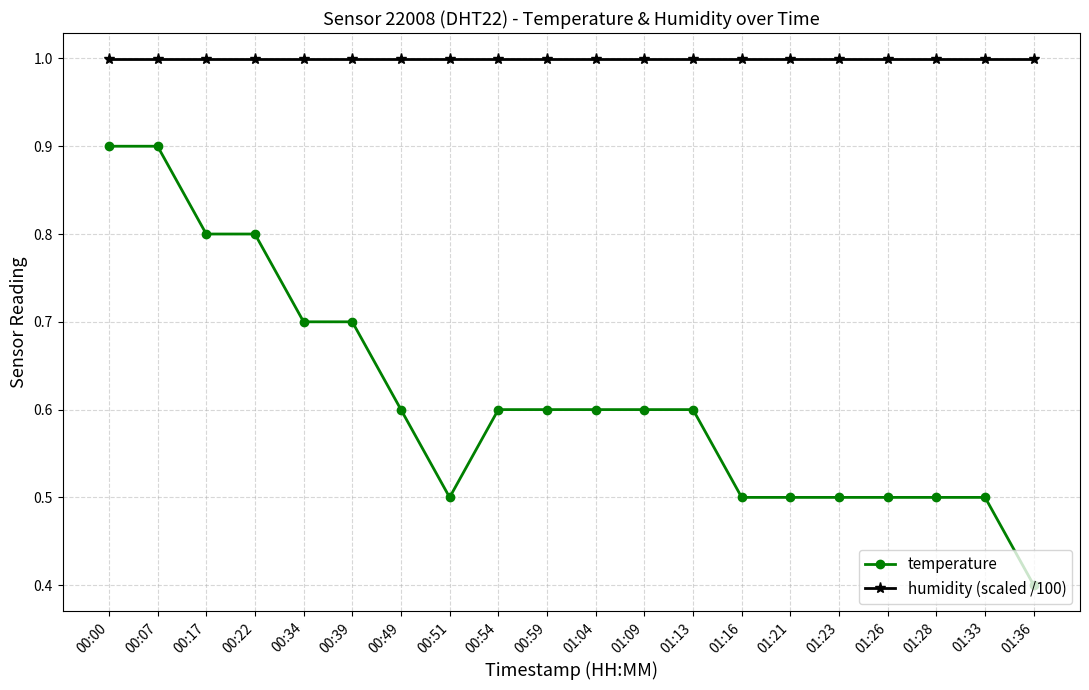

Between 00:59 and 01:23, which series saw the biggest shift?

temperature